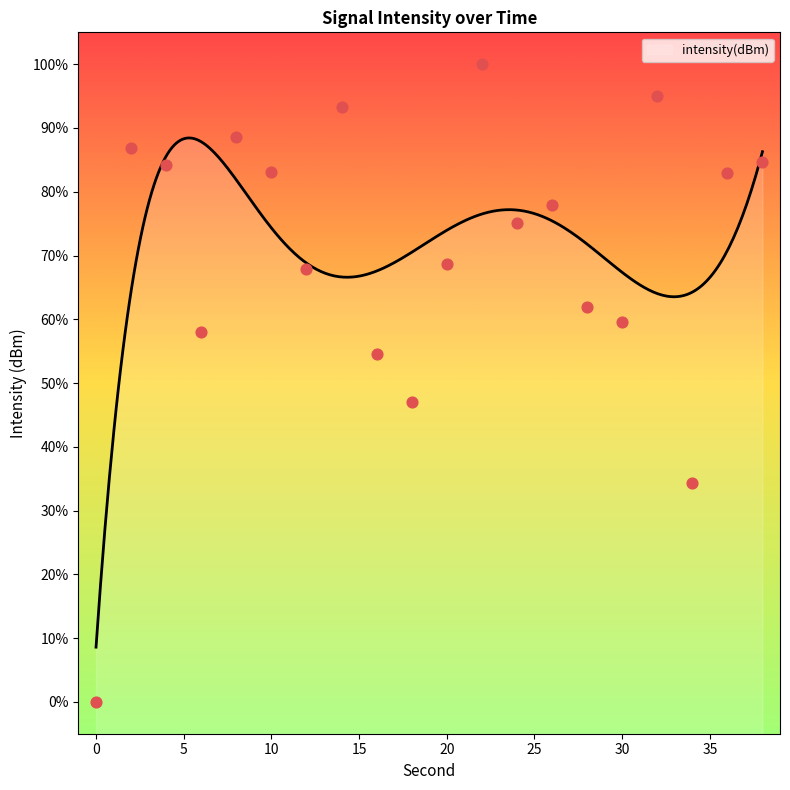

What is the ratio of the value at 20 to the value at 28?

1.1